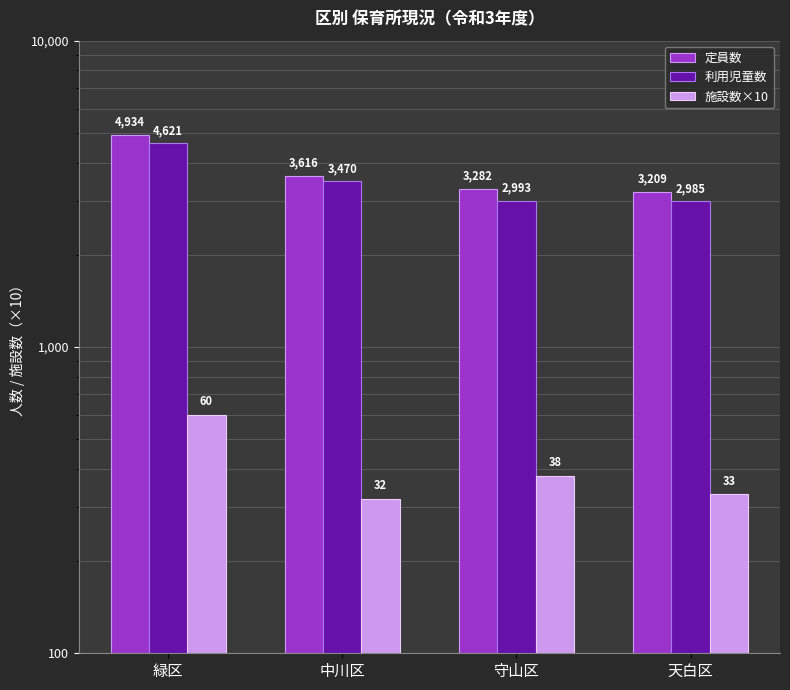

List the series in order of their peak value, highest first.

定員数, 利用児童数, 施設数×10